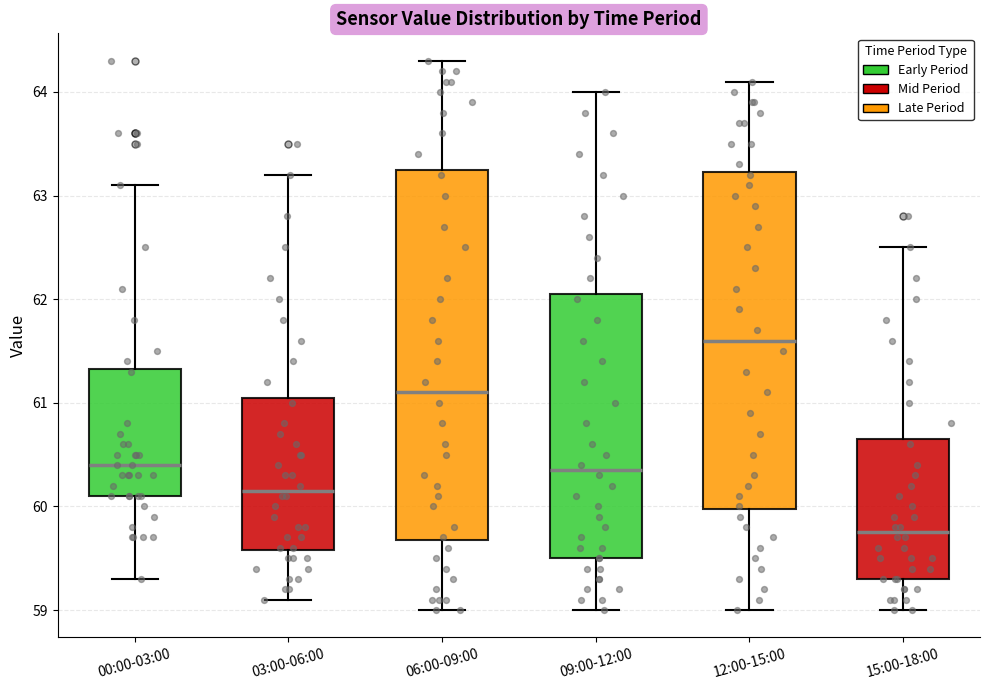

Where is the upper edge of the box for 15:00-18:00 on the y-axis? The values are not printed on the chart, so give them approximately, as read against the axis.

60.7